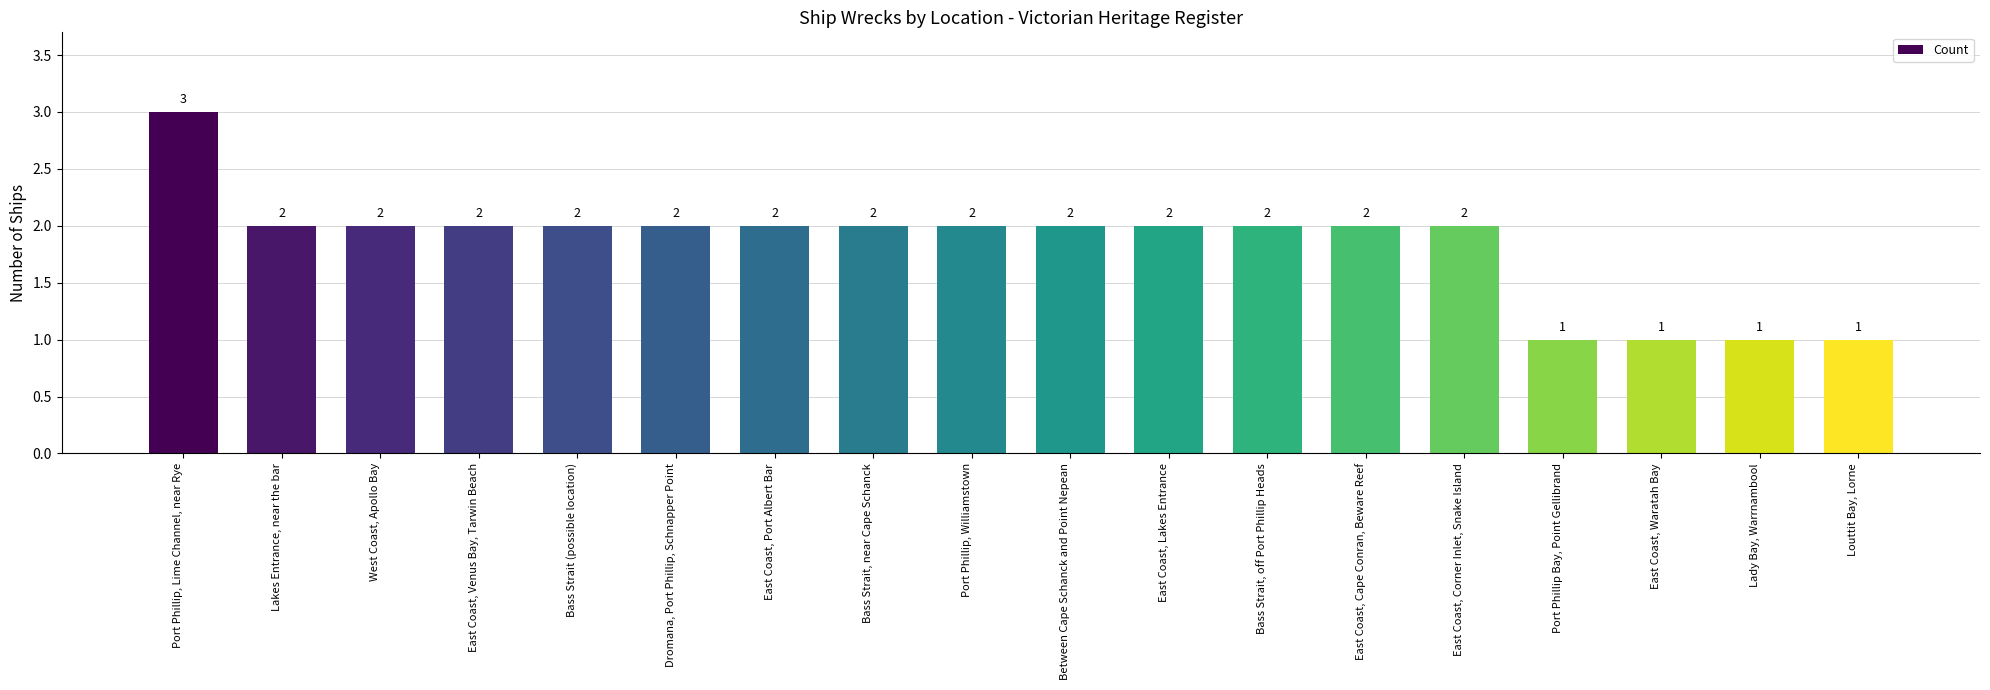

Reading left to right, list all the values displayed in this chart.

3	2	2	2	2	2	2	2	2	2	2	2	2	2	1	1	1	1